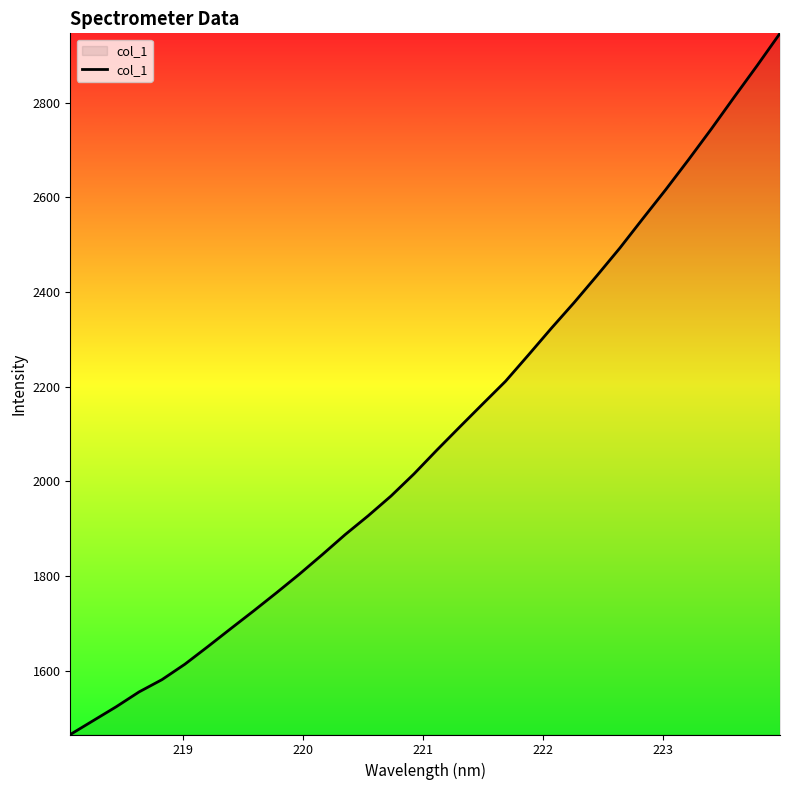

What is the greatest value displayed?

2946.7